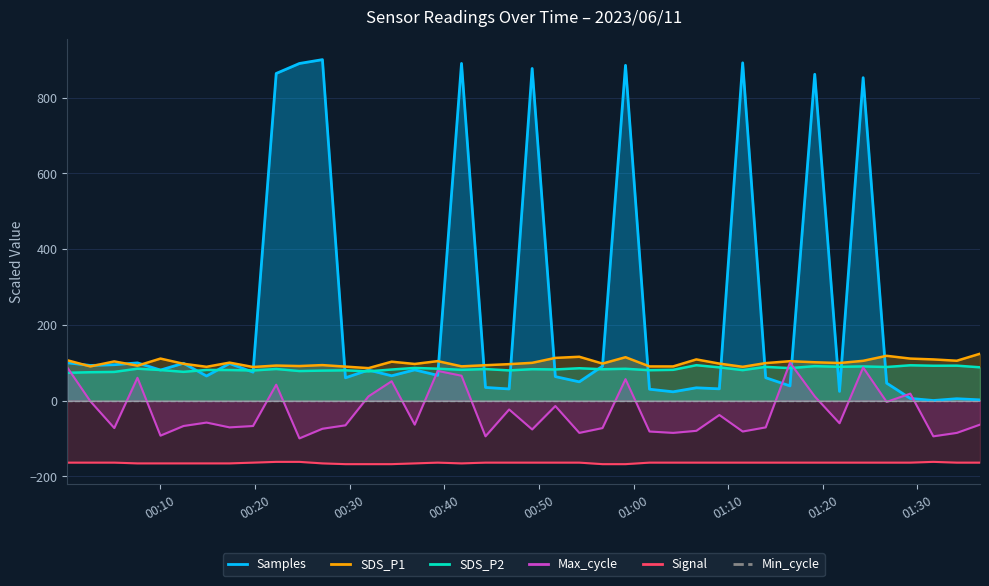

What is the maximum value for Signal?

-162.0